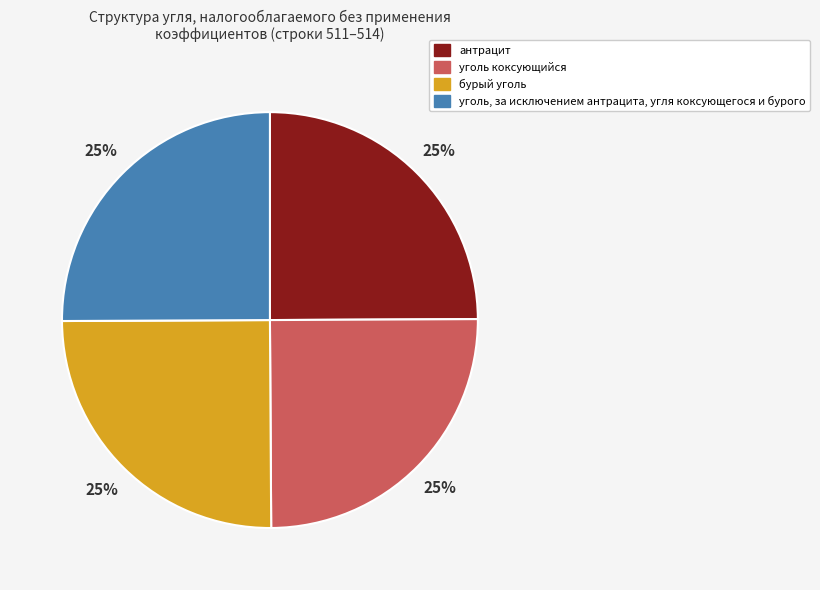

Approximately how many times larger is the value at уголь коксующийся compared to антрацит?

1.0